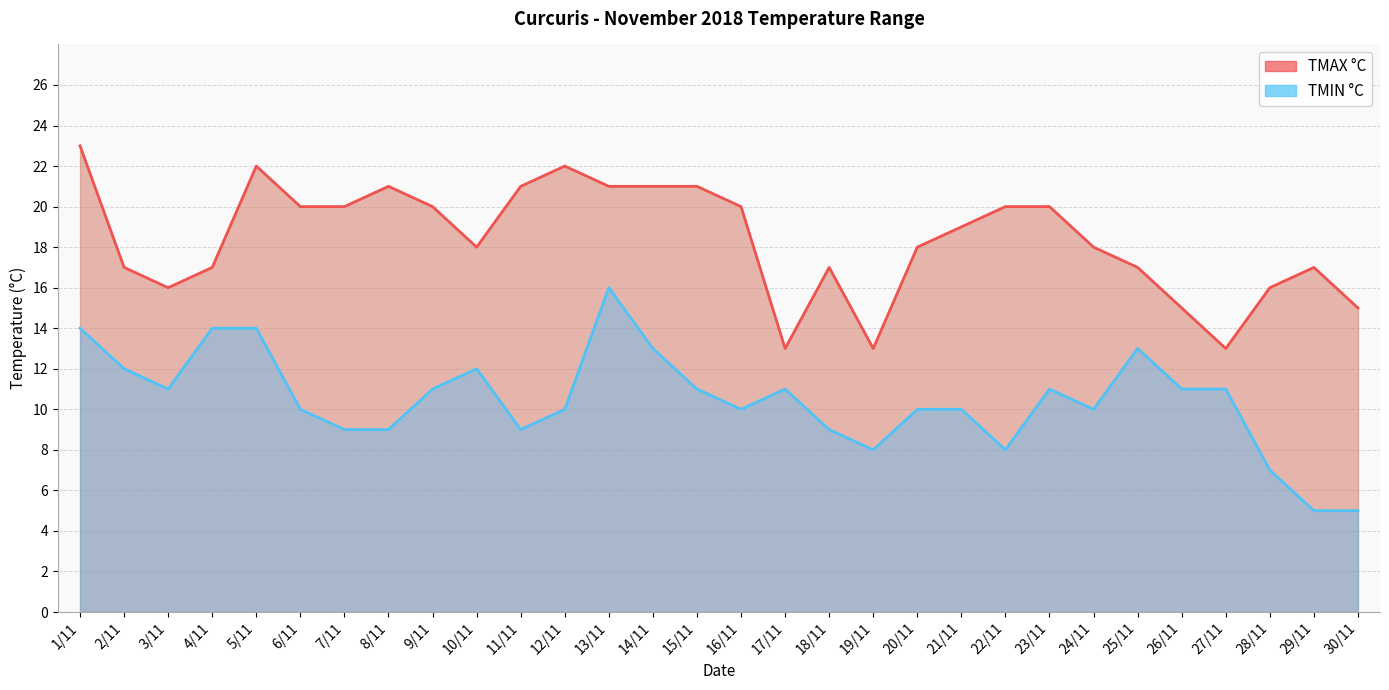

How many data points does each series have?

30